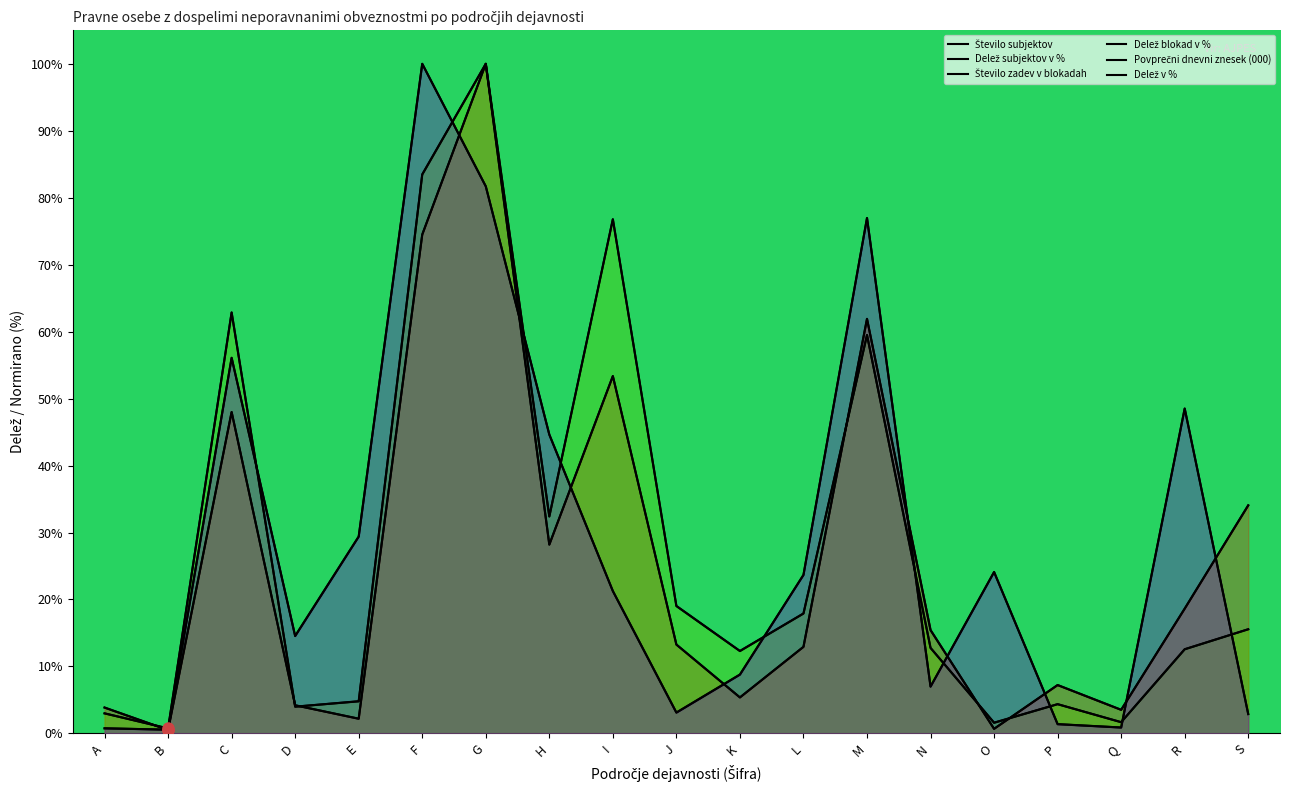

Which series contains the highest Y value?

Število subjektov